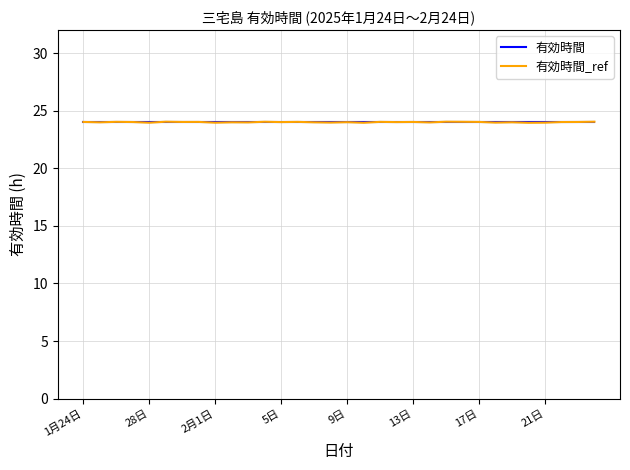

What is the greatest value displayed?

24.0